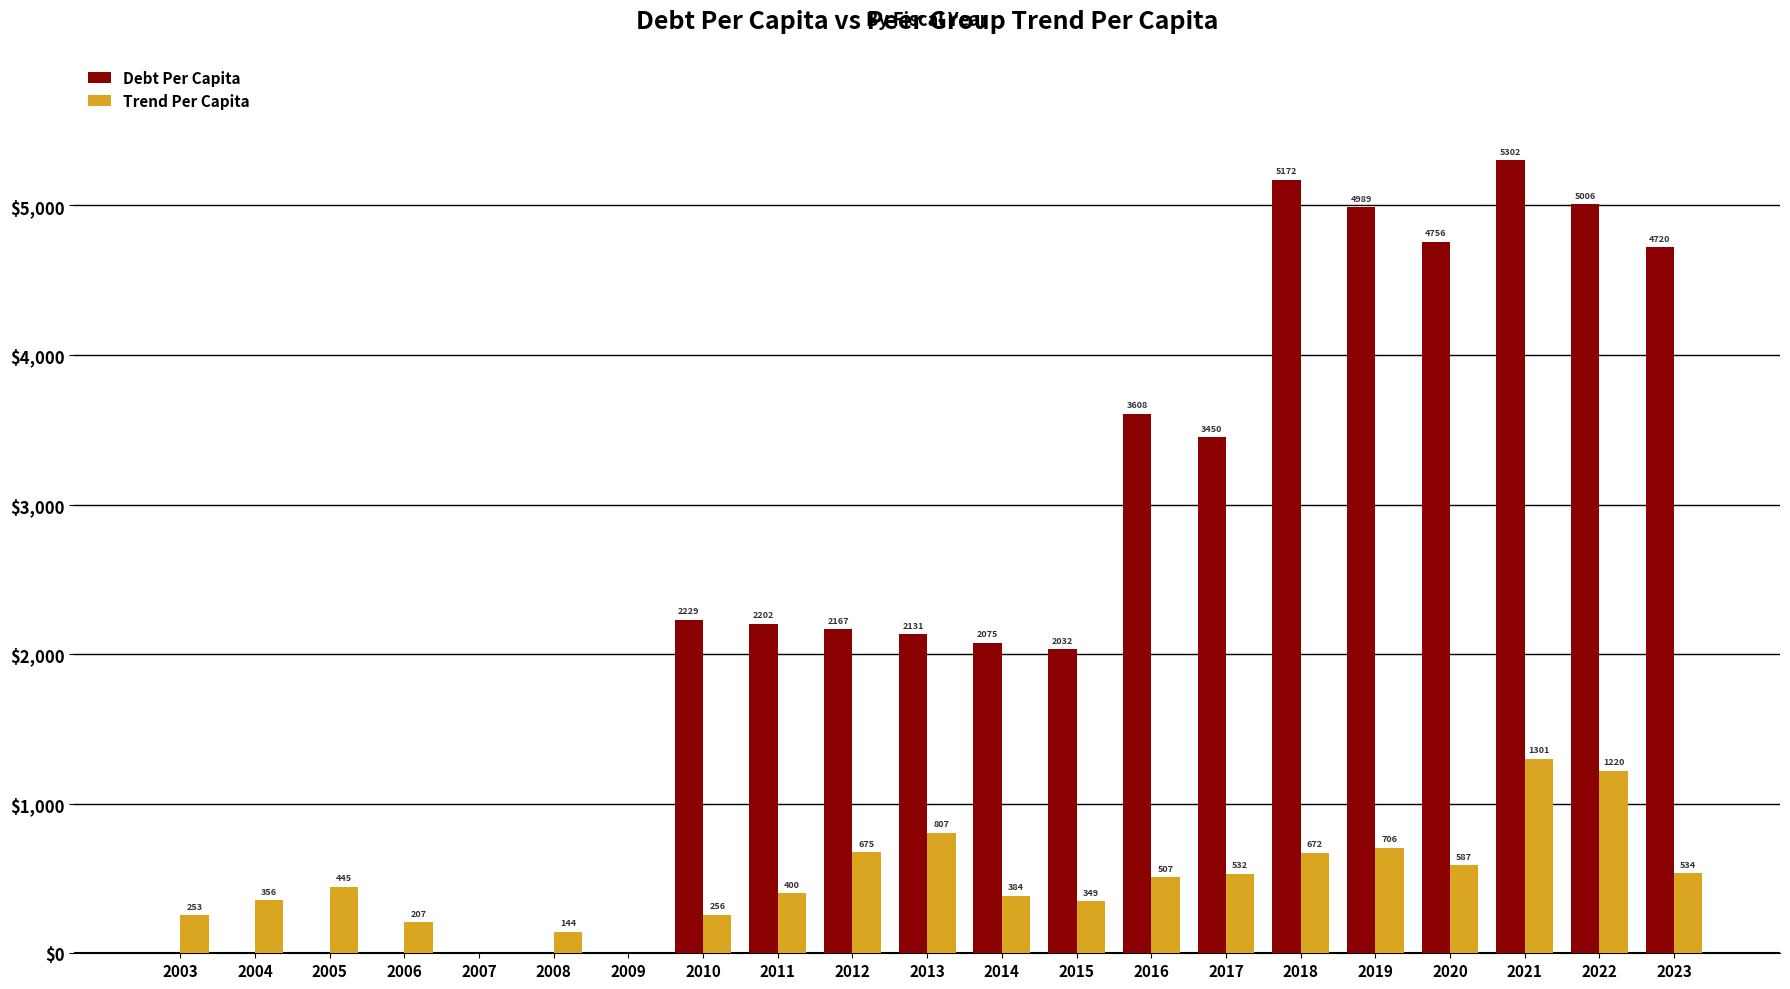

Which series has the largest range (max minus min)?

Debt Per Capita